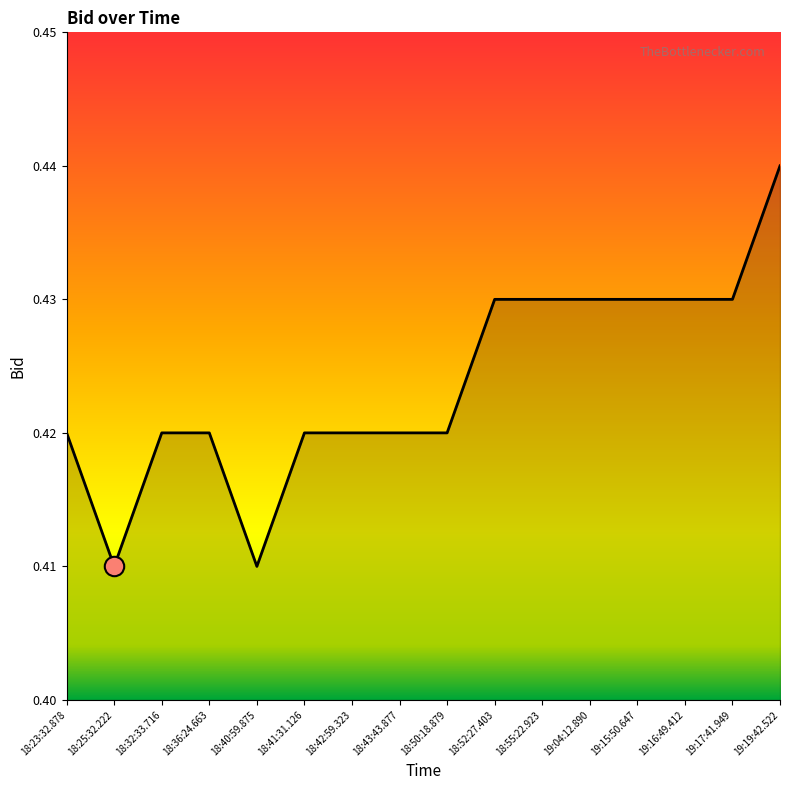

Which has a higher value, 18:55:22.923 or 18:50:18.879?

18:55:22.923